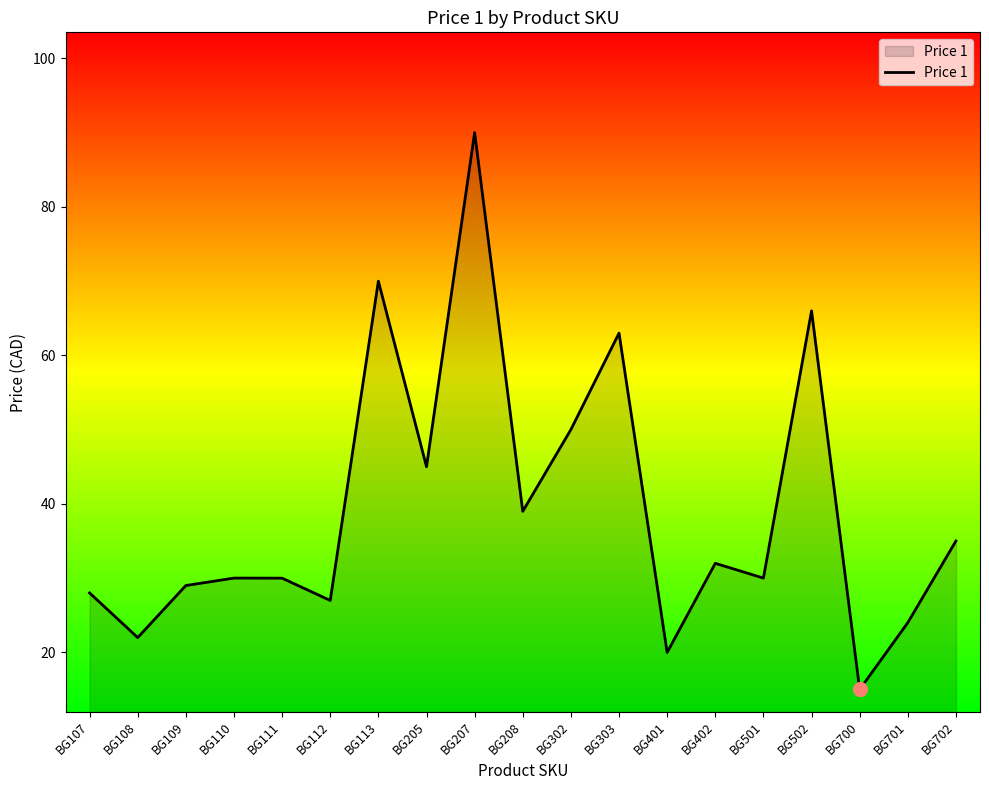

Which label corresponds to the smallest value in the chart?

BG700